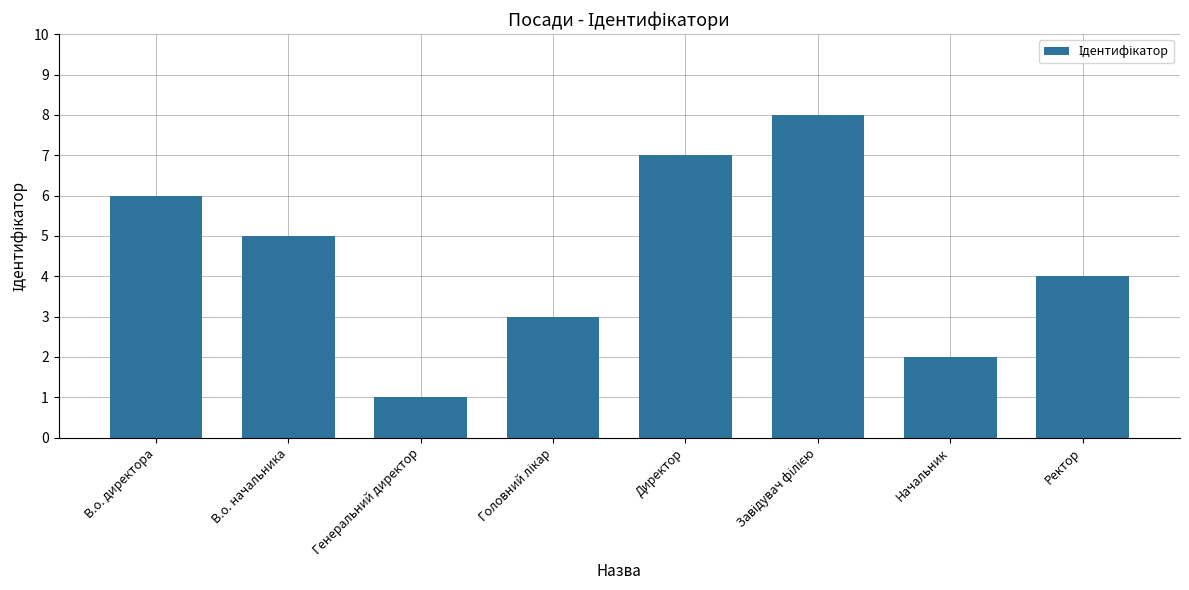

Which has a higher value, Ректор or Генеральний директор?

Ректор